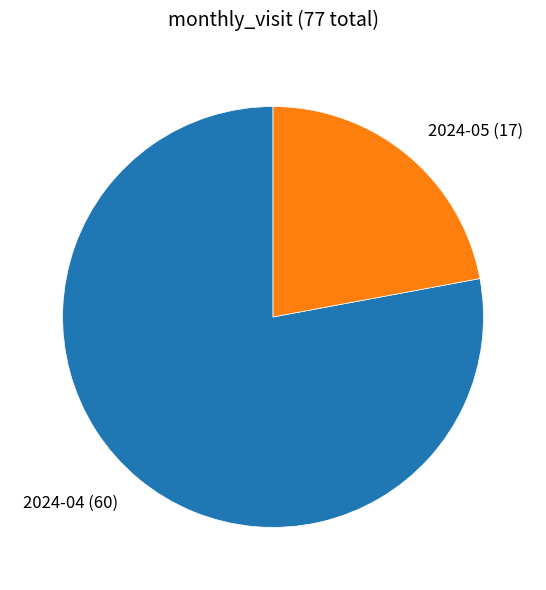

Does 2024-04 (60) represent more than half of the total?

Yes